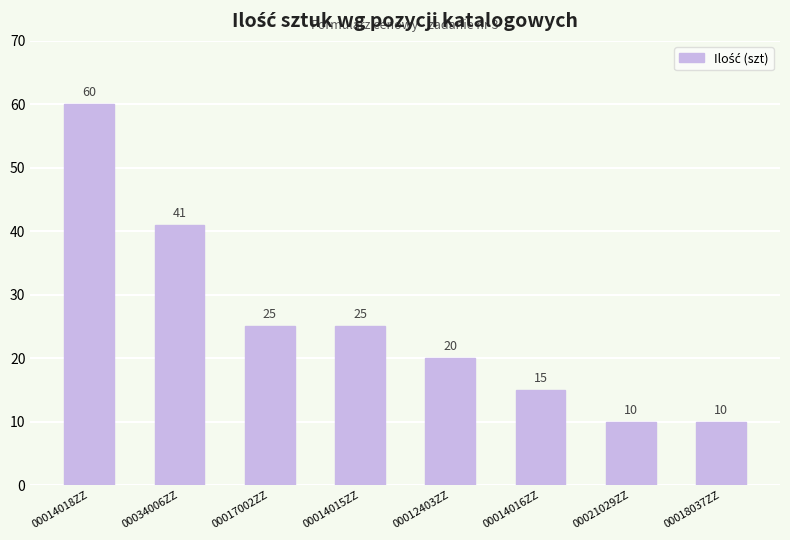

What is the smallest value displayed?

10